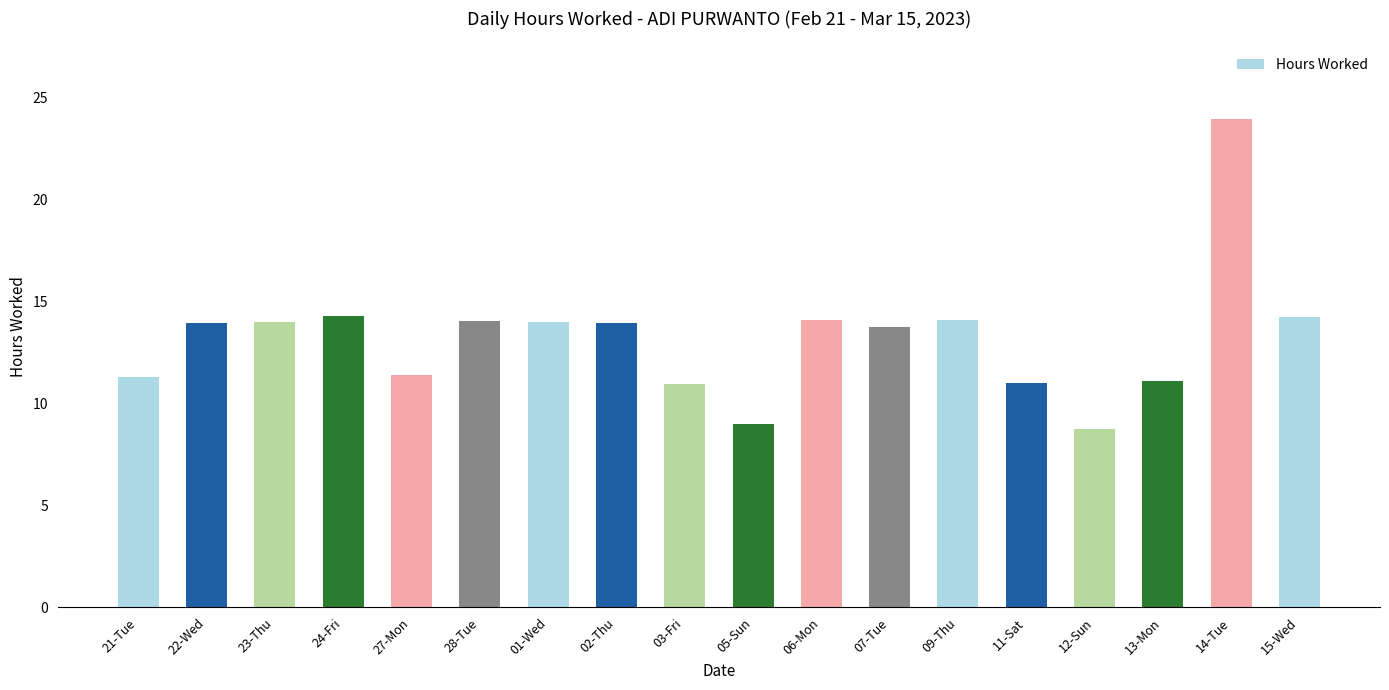

What is the sum of the values at 12-Sun and 24-Fri?

23.0